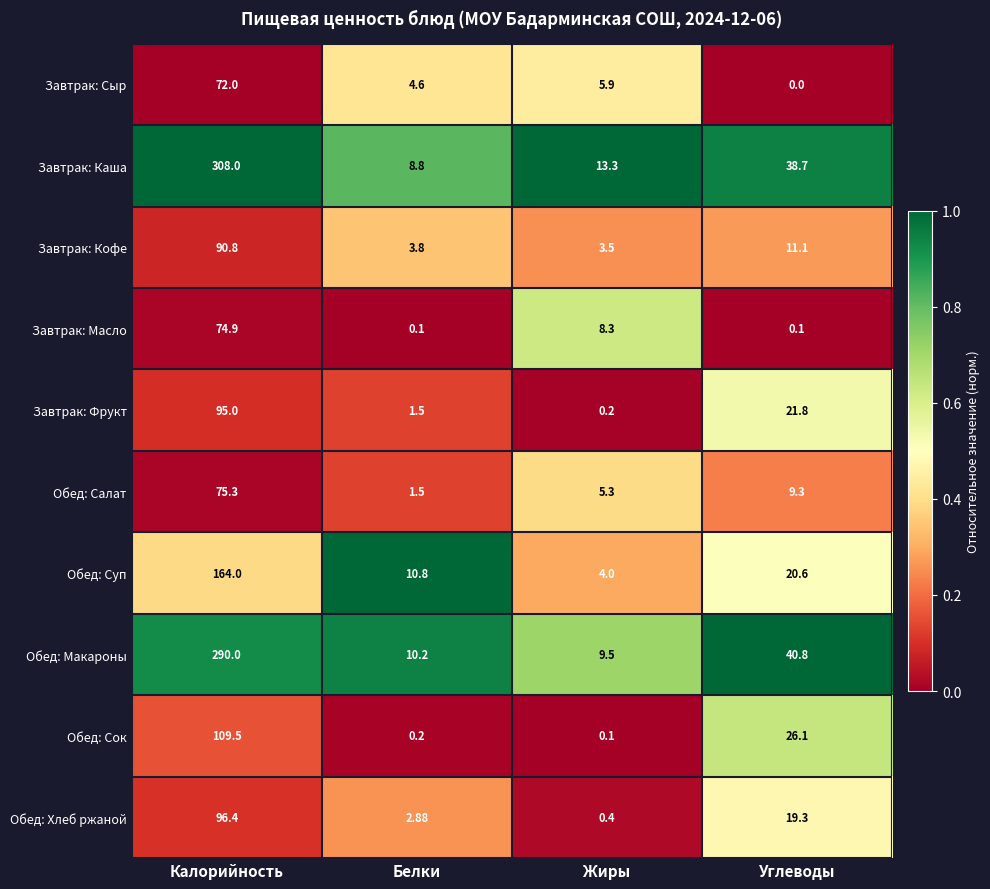

Which series changed the most between Жиры and Углеводы?

Обед: Макароны